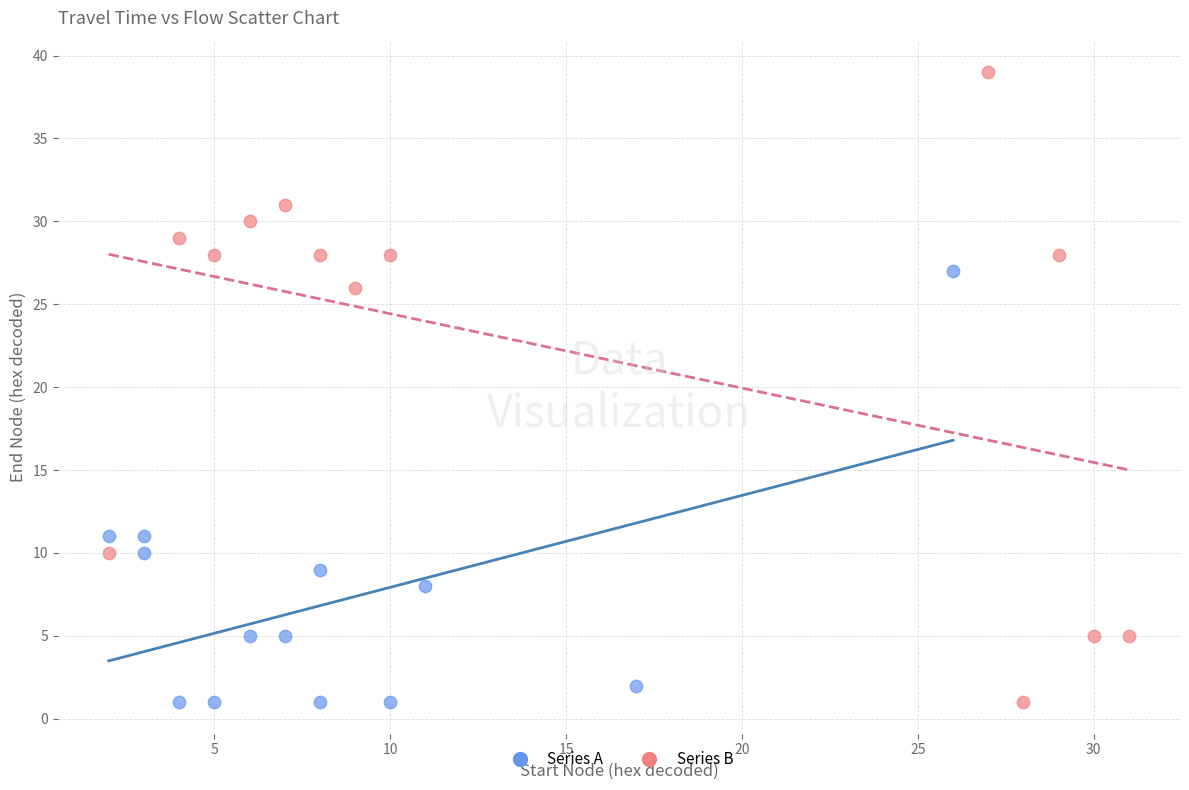

Which series contains the highest Y value?

Series B